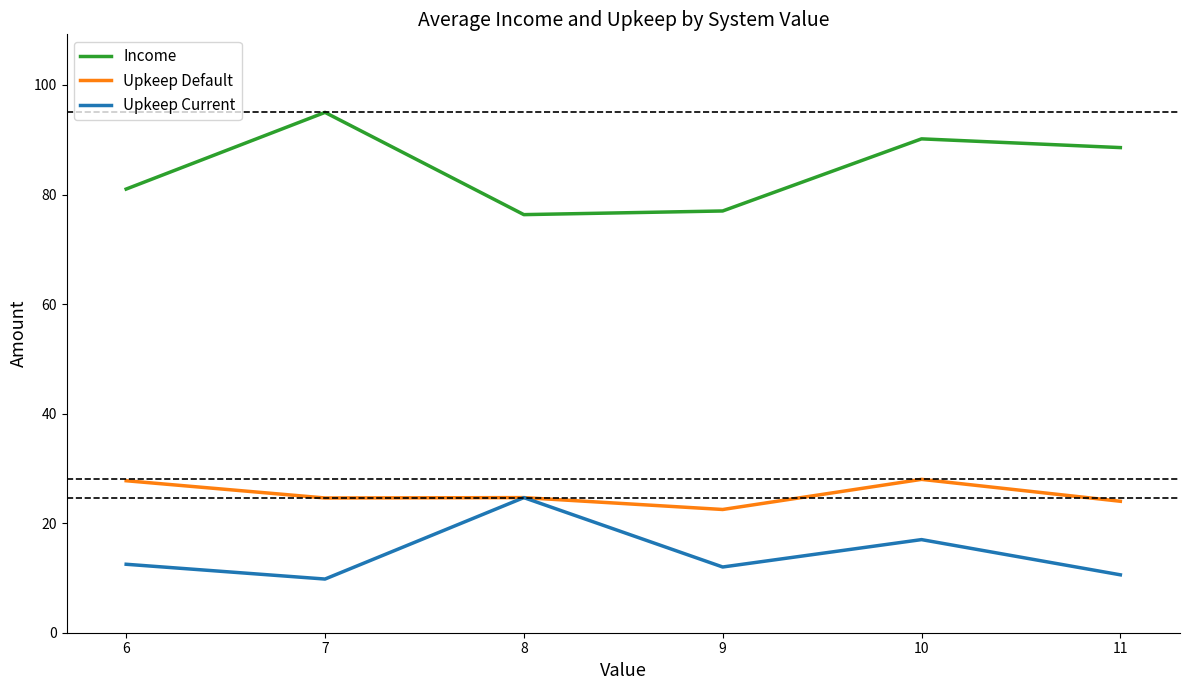

In Upkeep Current, how many points are lower than both neighbors (excluding endpoints)?

2